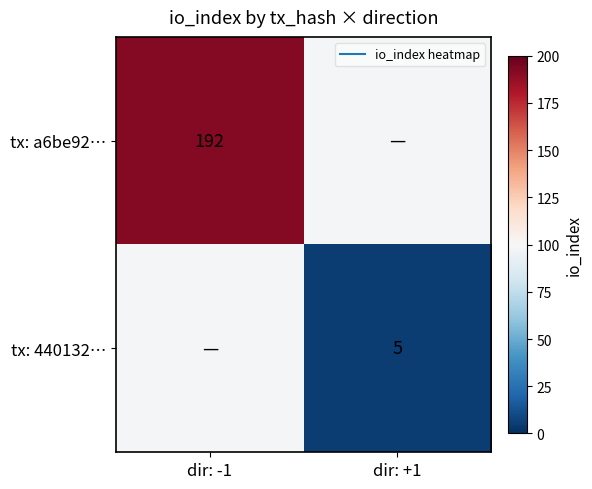

How many series are shown in this chart?

2